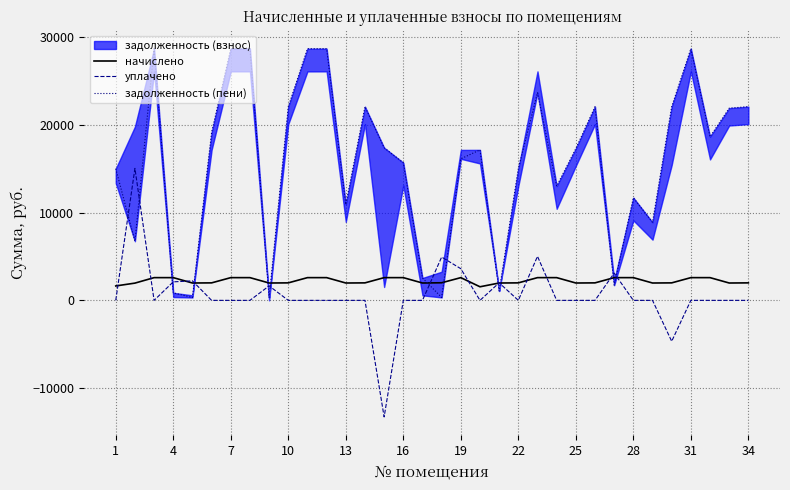

How many negative values does the уплачено series have?

2